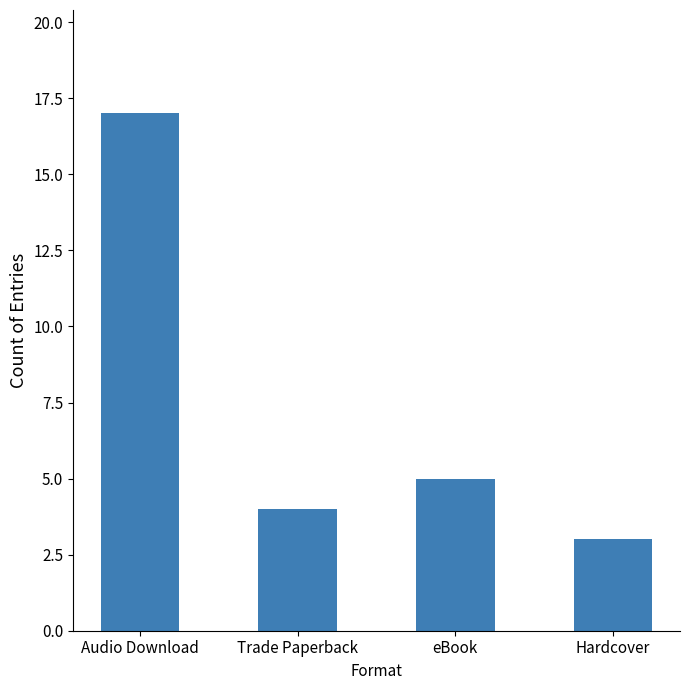

What is the maximum value shown in the chart?

17